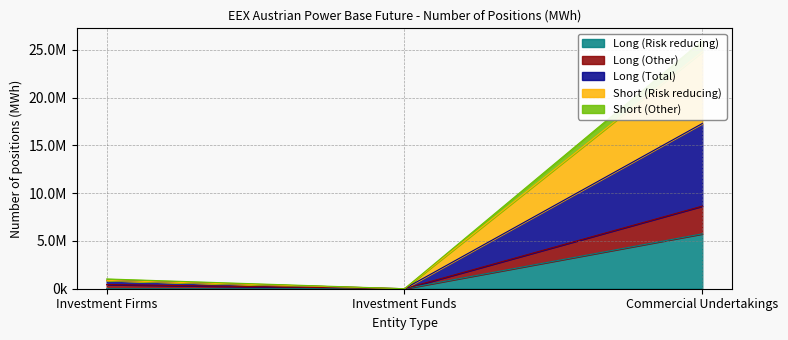

What are all the series names shown in the legend?

Long (Risk reducing), Long (Other), Long (Total), Short (Risk reducing), Short (Other)